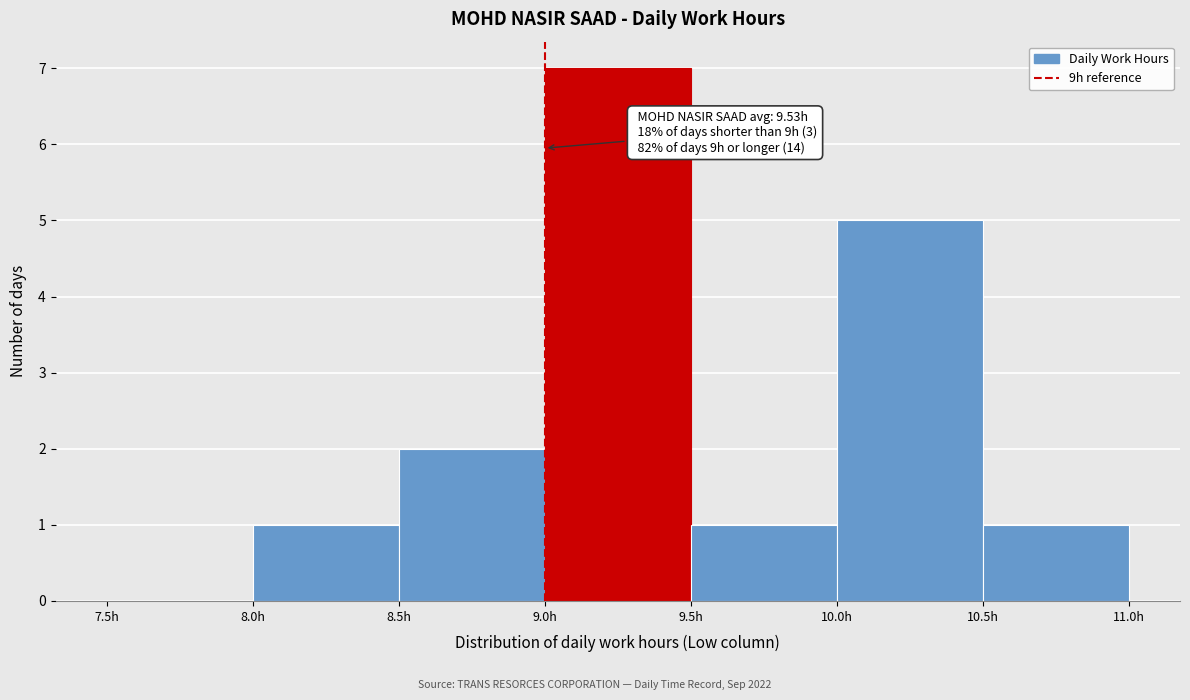

Over which range of the x-axis is the bar tallest?

9.0 to 9.5